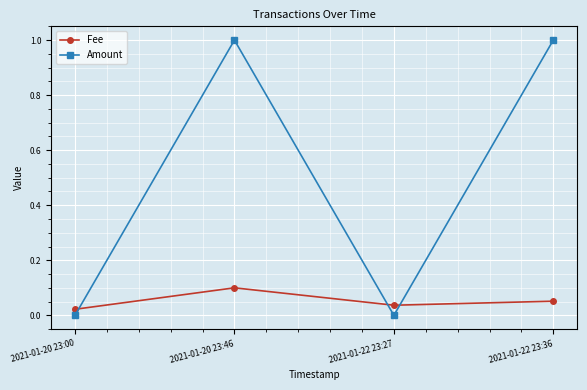

Rank the series by their average value, from highest to lowest.

Amount, Fee